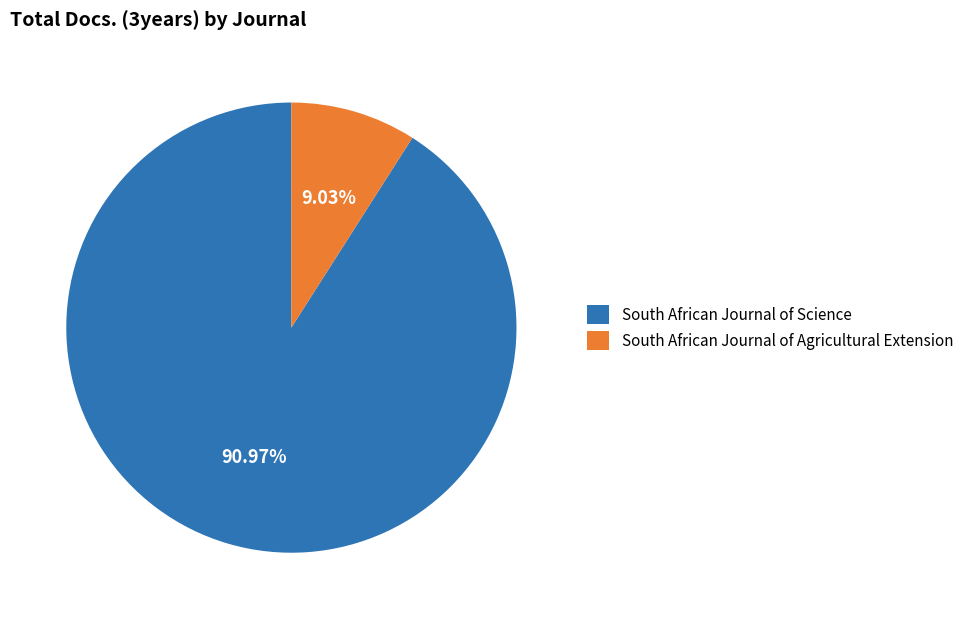

Combined, do South African Journal of Agricultural Extension and South African Journal of Science account for over 50%?

Yes